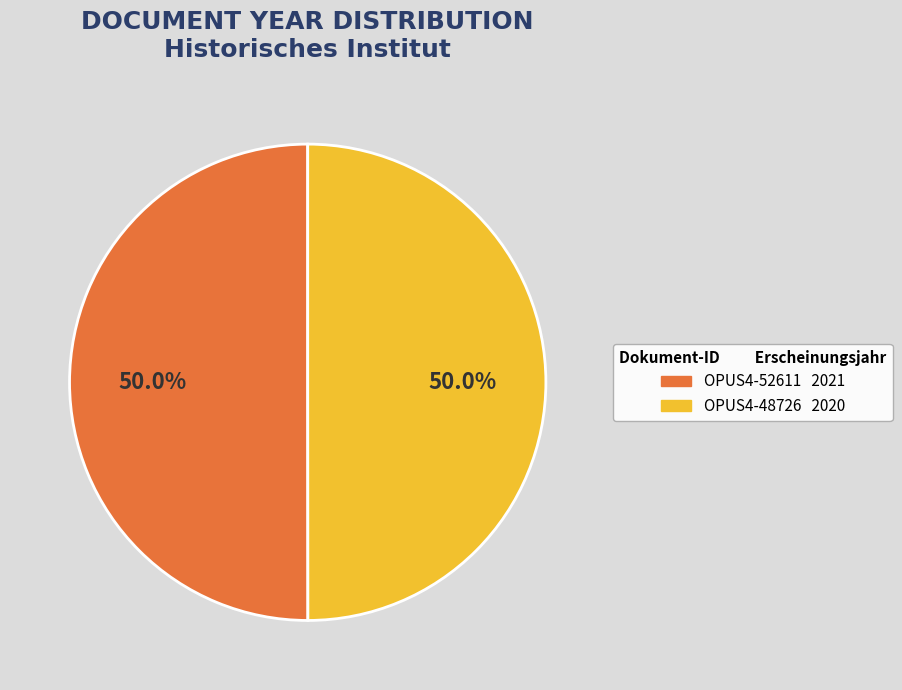

How many segments does this pie chart have?

2